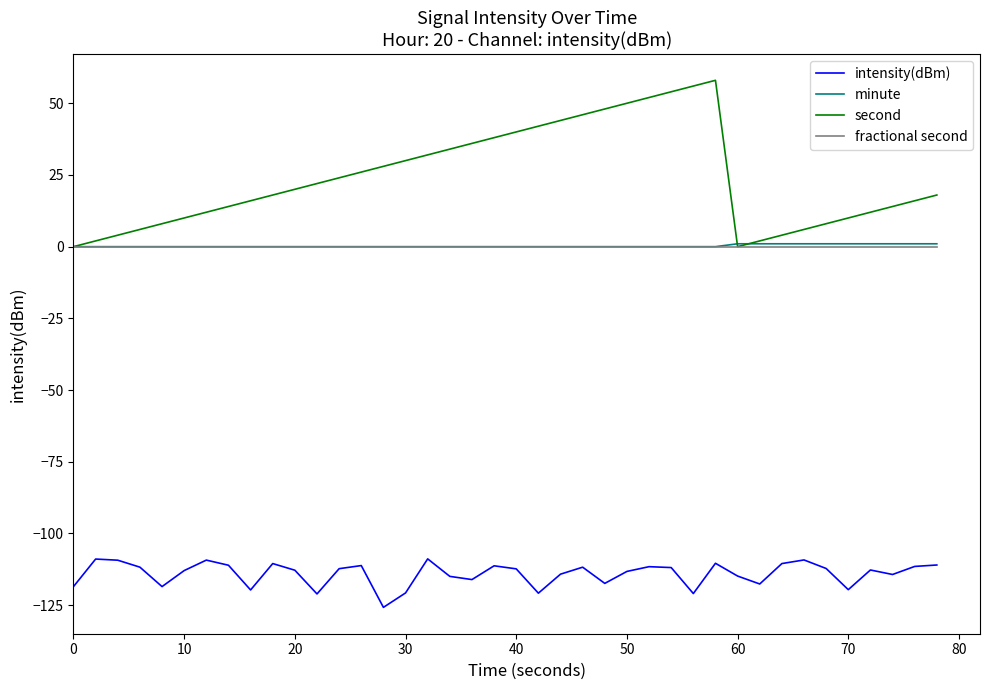

True or false: fractional second and intensity(dBm) cross at least once.

False